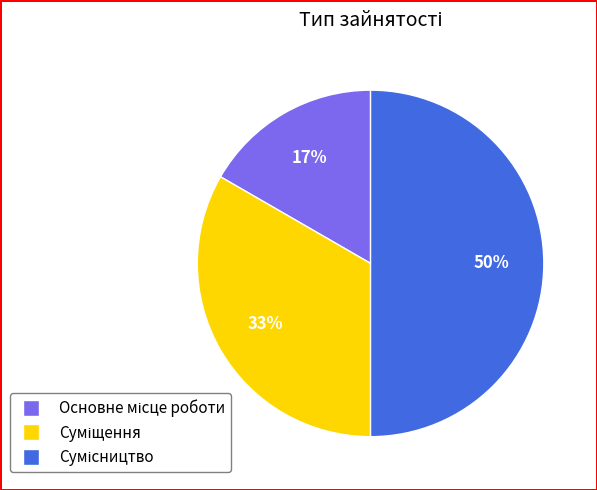

To the nearest percent, what is the average slice percentage?

33%